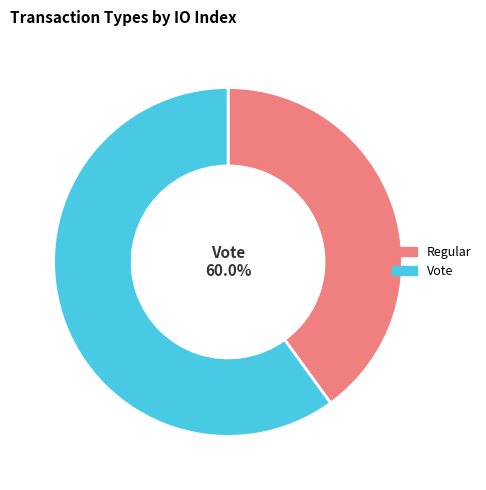

Count the number of slices in the pie.

2